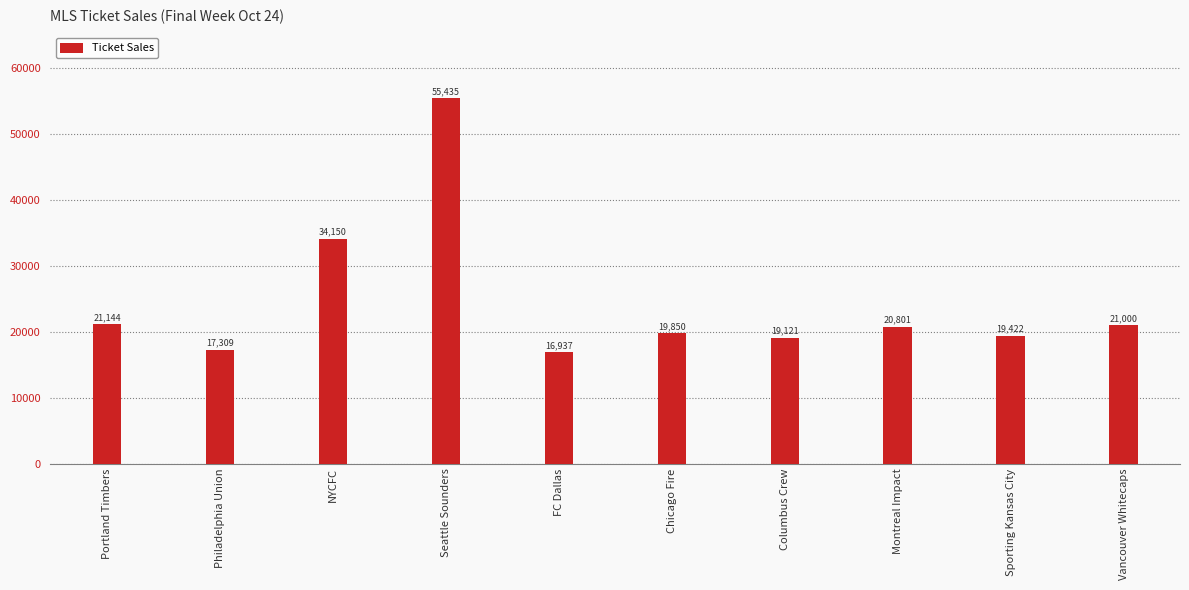

What is the sum of the values at Montreal Impact and Sporting Kansas City?

40223